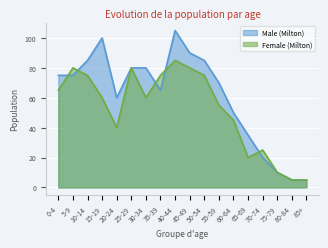

What are all the series names shown in the legend?

Male (Milton), Female (Milton)